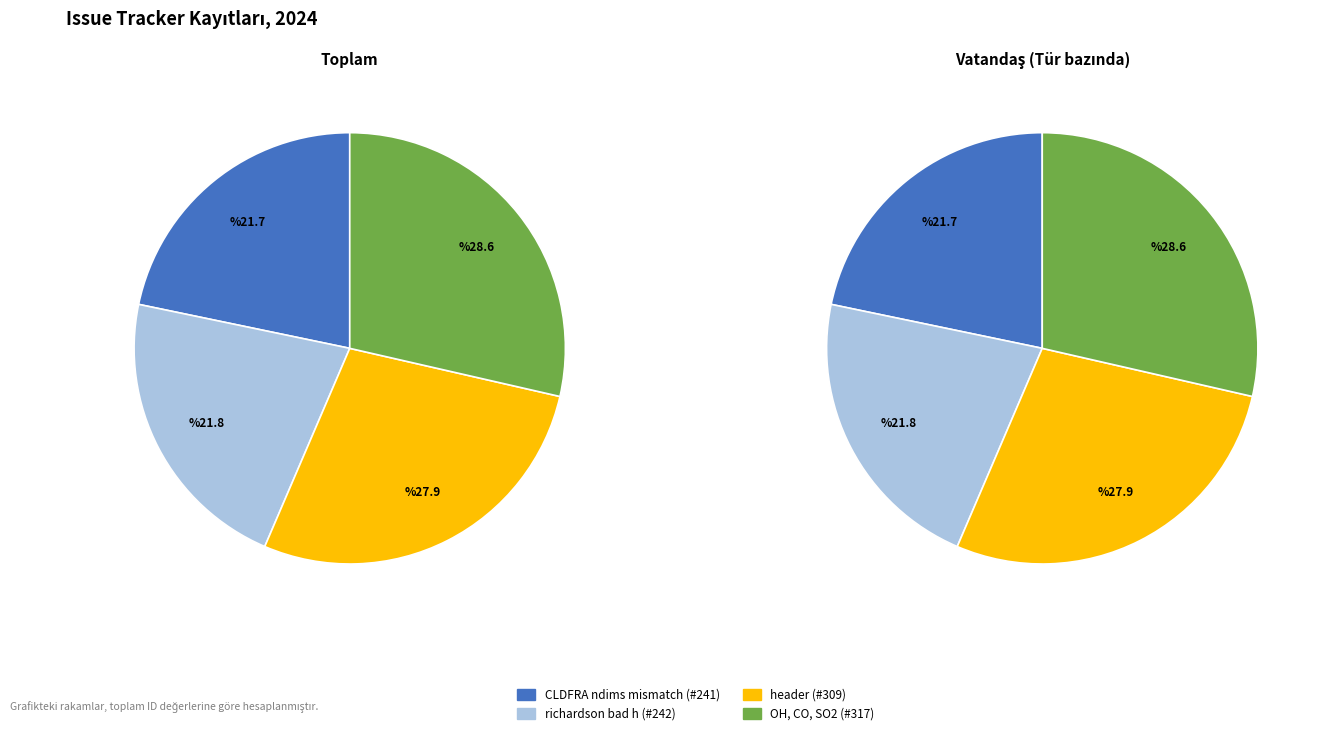

Is the sum of CLDFRA ndims mismatch (#241) and richardson bad h (#242) greater than half?

No